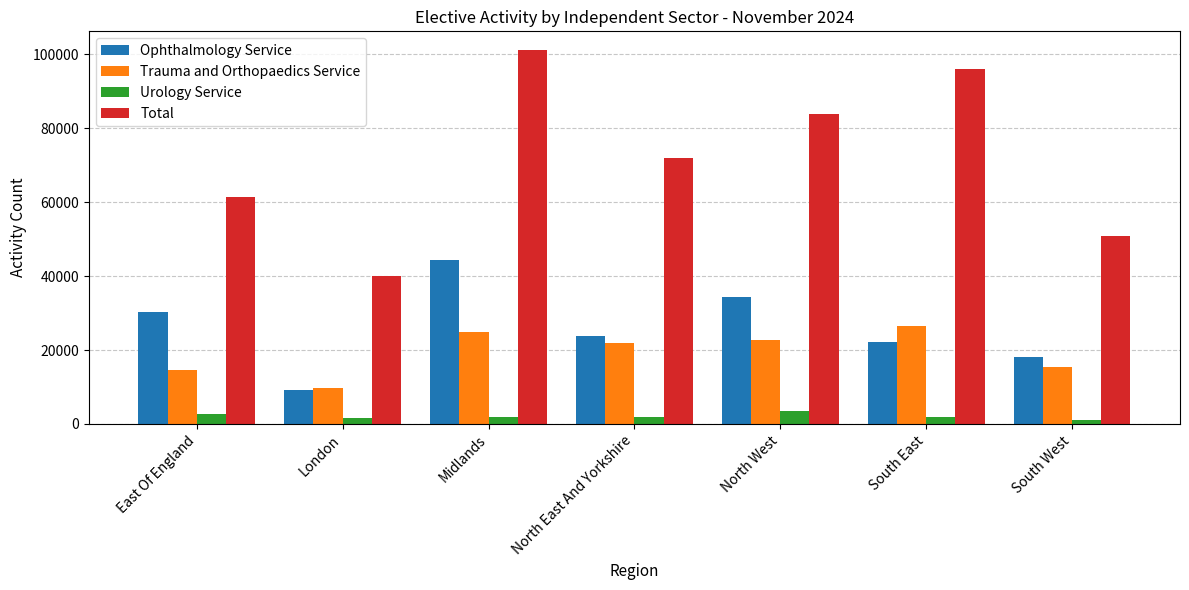

The value of Ophthalmology Service at South West is 28545. True or false?

False